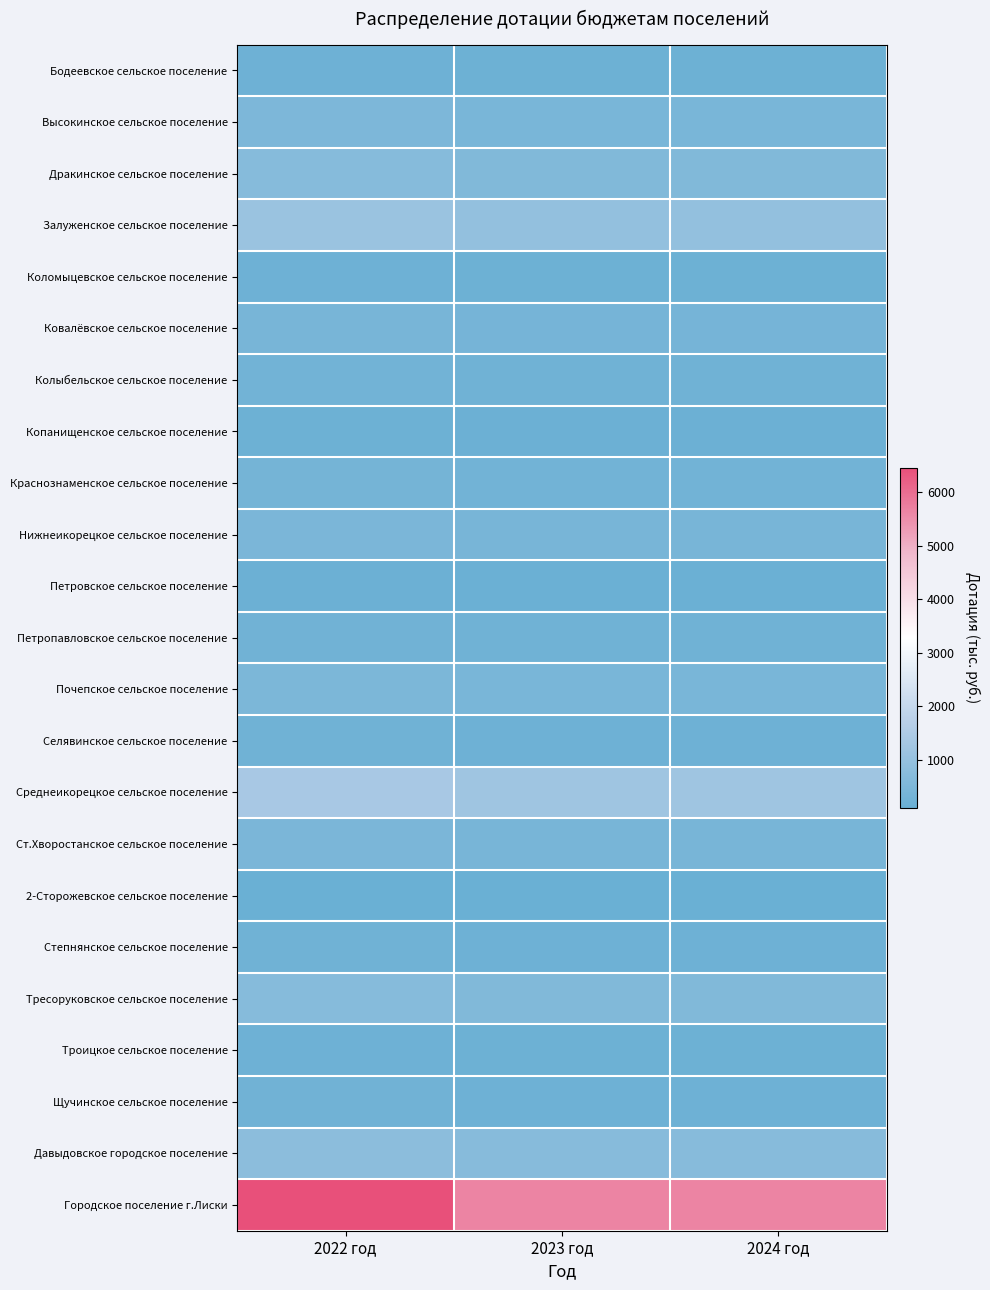

At which category is the sum across all series the highest?

2022 год